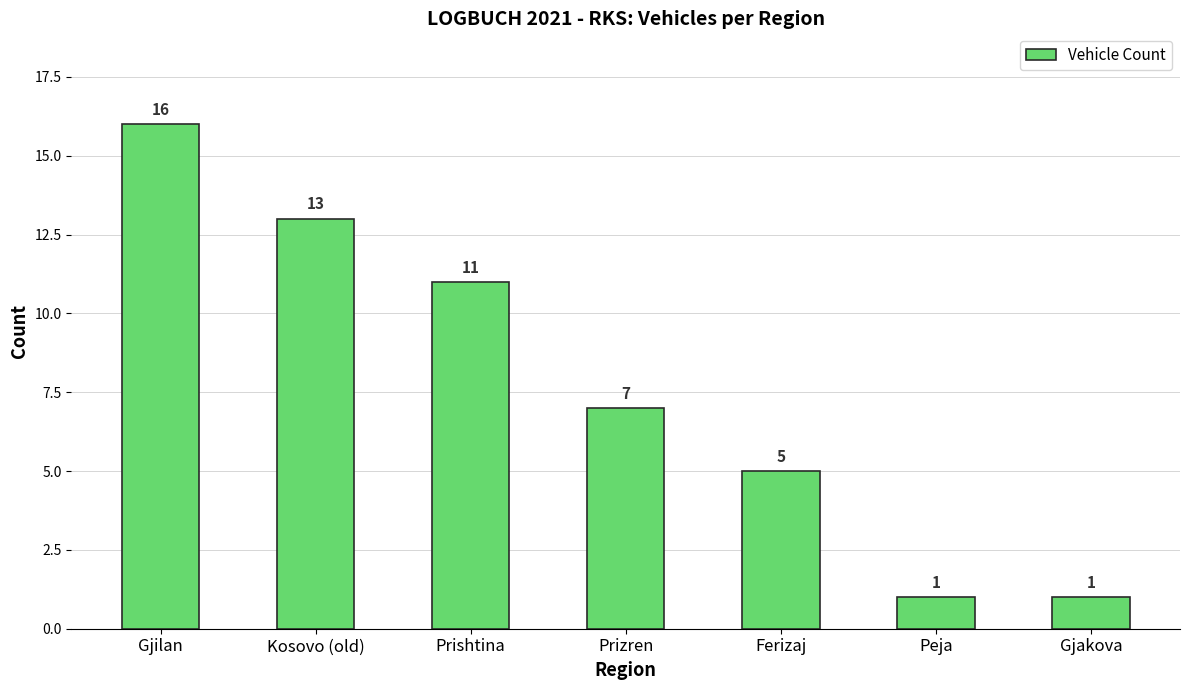

The chart shows a value of 22 at Kosovo (old). True or false?

False